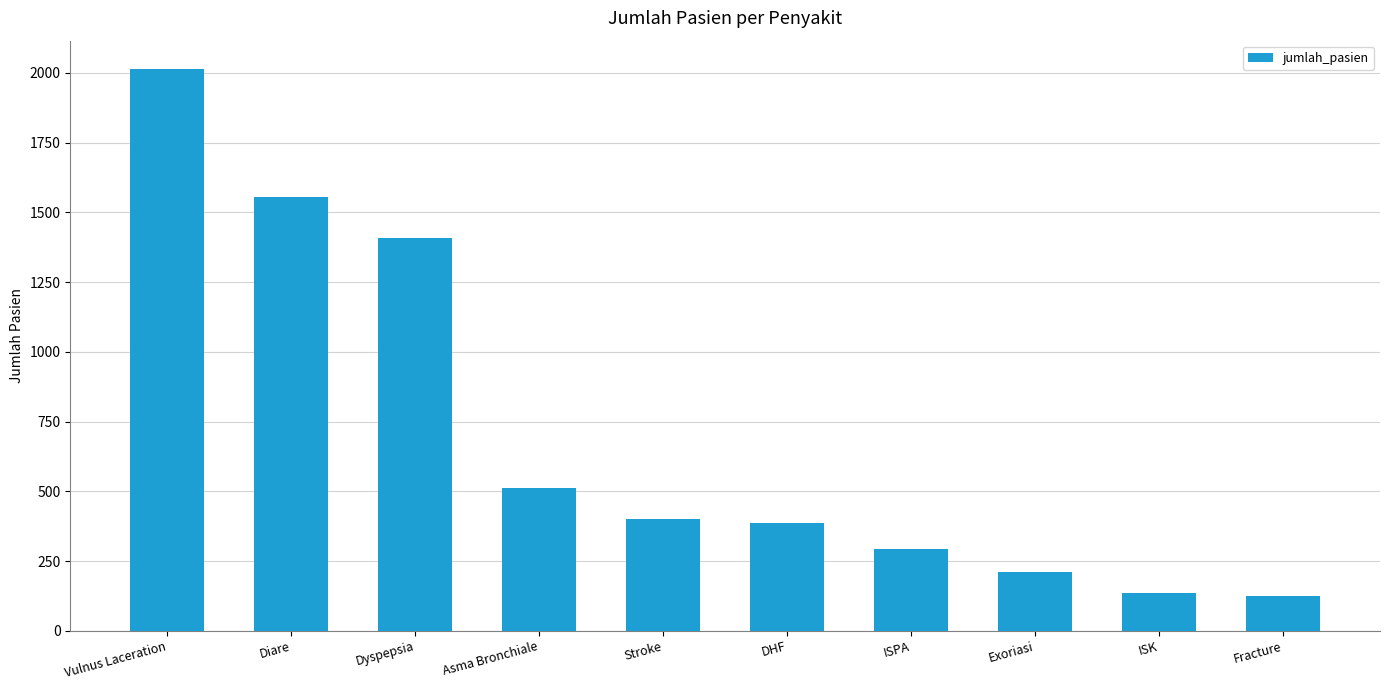

Count the number of categories in the chart.

10